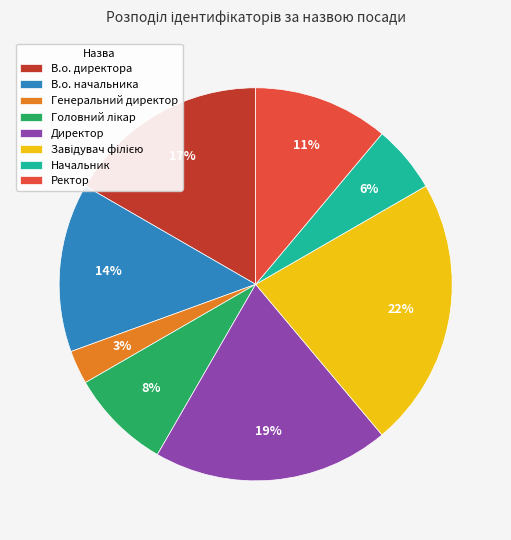

To the nearest percent, what portion does Начальник represent?

6%